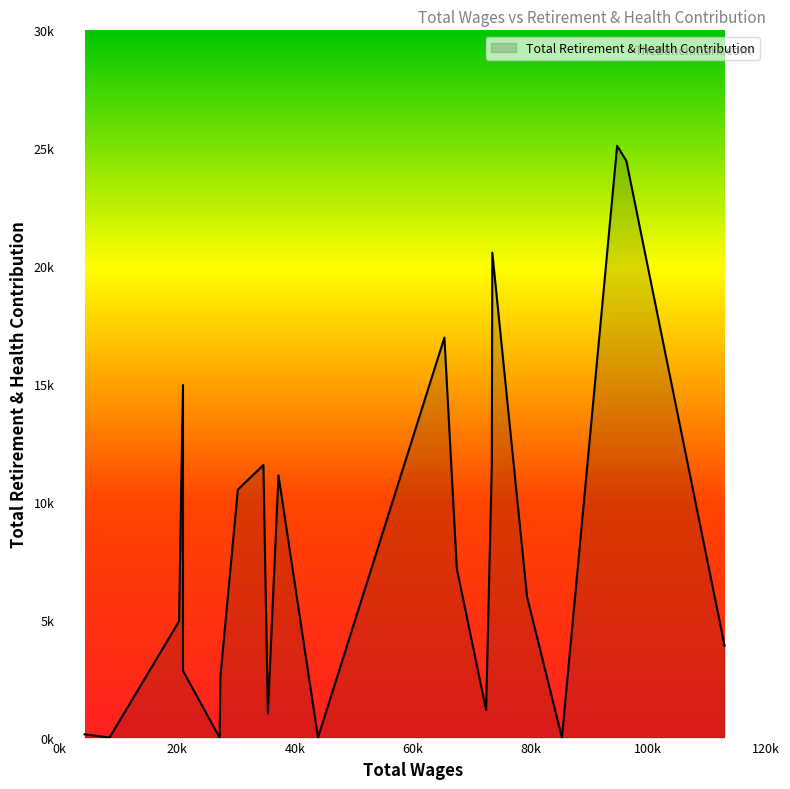

Does the chart have visible grid lines?

No